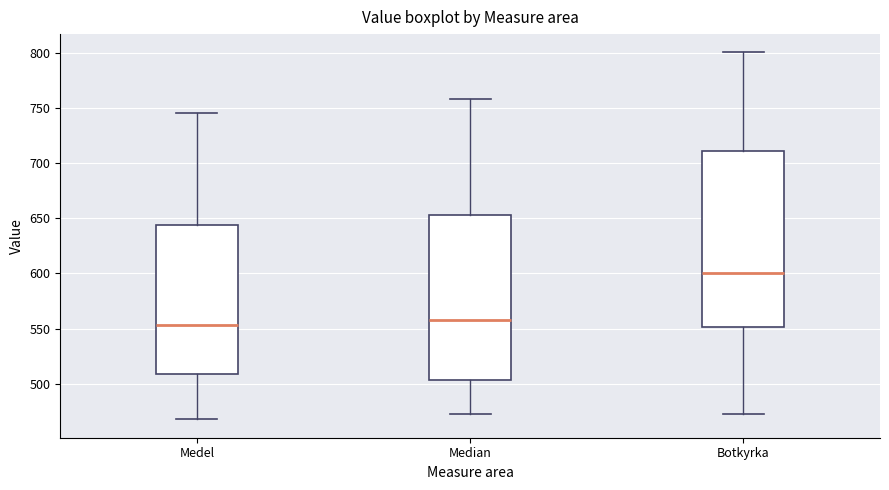

Reading left to right, read every box against the y-axis: the position of its median line, the range the box covers, and the ends of its whiskers. The values are not printed on the chart, so give them approximately, as read against the axis.

Medel: median 555, box 510 to 645, whiskers 470 to 745
Median: median 560, box 505 to 655, whiskers 475 to 760
Botkyrka: median 600, box 550 to 710, whiskers 475 to 800